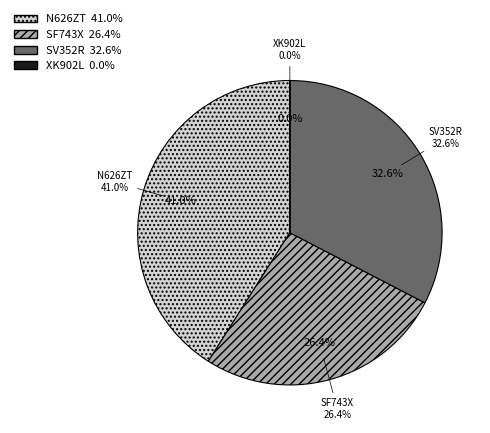

How many slices are in this pie chart?

4